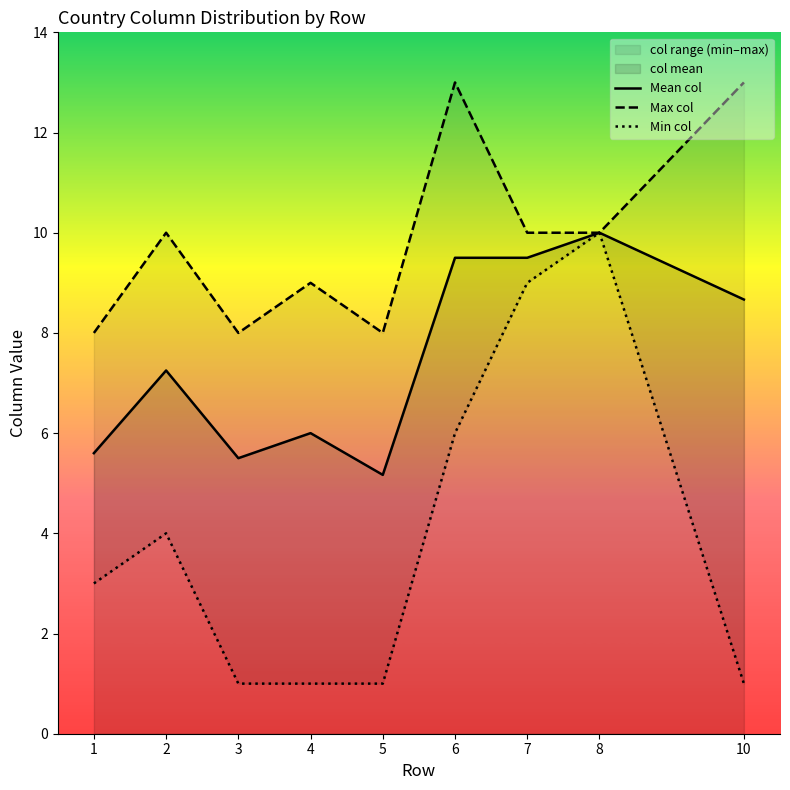

In Mean col, how many points are lower than both neighbors (excluding endpoints)?

2